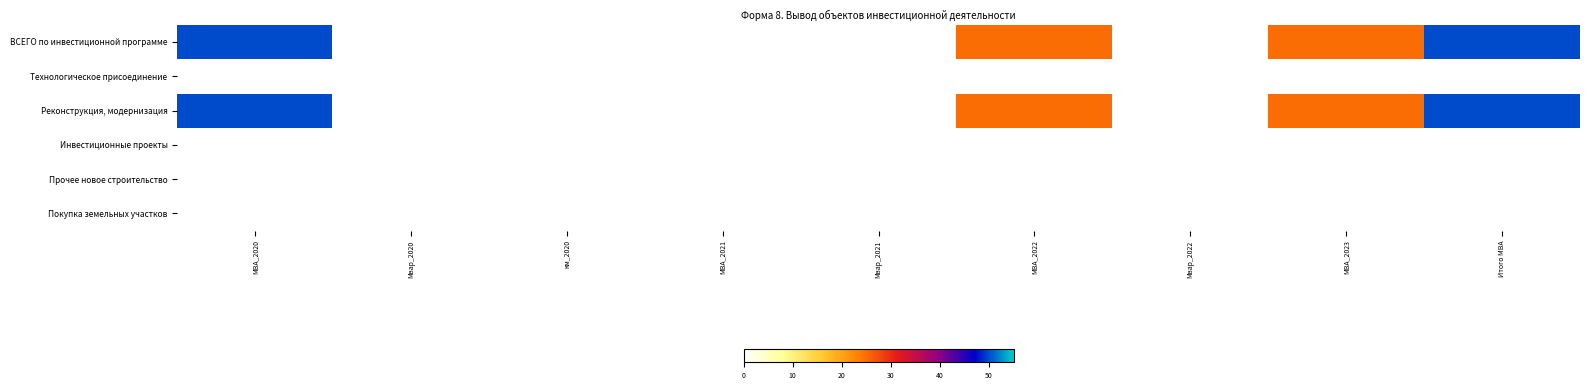

Reading right to left, transcribe all the data shown in this chart.

ВСЕГО по инвестиционной программе: Итого МВА=50	МВА_2023=25	Мвар_2022=0	МВА_2022=25	Мвар_2021=0	МВА_2021=0	км_2020=0	Мвар_2020=0	МВА_2020=50
Технологическое присоединение: Итого МВА=0	МВА_2023=0	Мвар_2022=0	МВА_2022=0	Мвар_2021=0	МВА_2021=0	км_2020=0	Мвар_2020=0	МВА_2020=0
Реконструкция, модернизация: Итого МВА=50	МВА_2023=25	Мвар_2022=0	МВА_2022=25	Мвар_2021=0	МВА_2021=0	км_2020=0	Мвар_2020=0	МВА_2020=50
Инвестиционные проекты: Итого МВА=0	МВА_2023=0	Мвар_2022=0	МВА_2022=0	Мвар_2021=0	МВА_2021=0	км_2020=0	Мвар_2020=0	МВА_2020=0
Прочее новое строительство: Итого МВА=0	МВА_2023=0	Мвар_2022=0	МВА_2022=0	Мвар_2021=0	МВА_2021=0	км_2020=0	Мвар_2020=0	МВА_2020=0
Покупка земельных участков: Итого МВА=0	МВА_2023=0	Мвар_2022=0	МВА_2022=0	Мвар_2021=0	МВА_2021=0	км_2020=0	Мвар_2020=0	МВА_2020=0